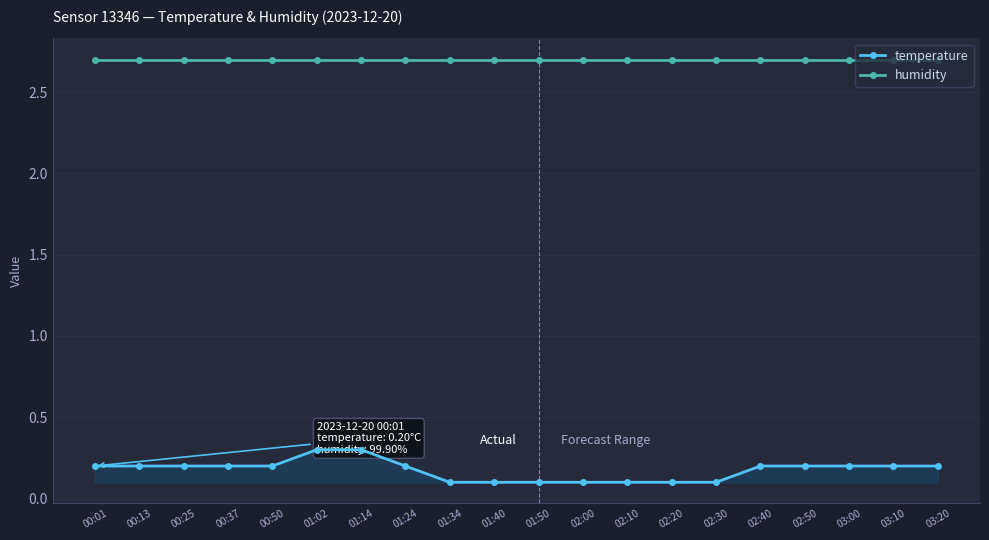

What is the approximate value of humidity at 01:02?

2.7